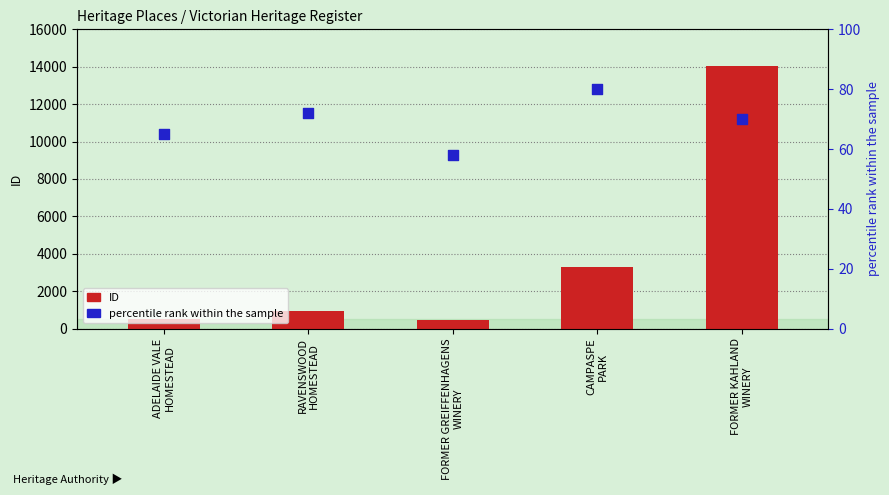

What are all the series names shown in the legend?

ID, percentile rank within the sample